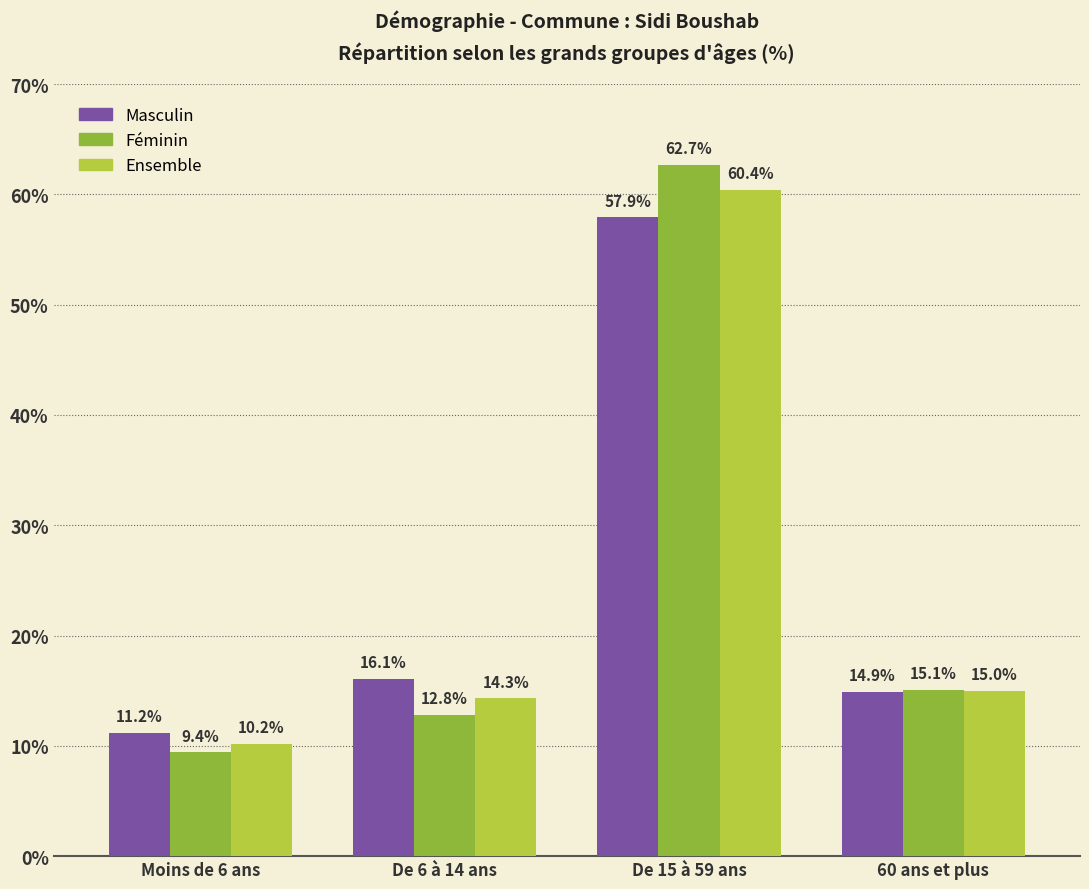

The value of Masculin at De 6 à 14 ans is 7.3. True or false?

False